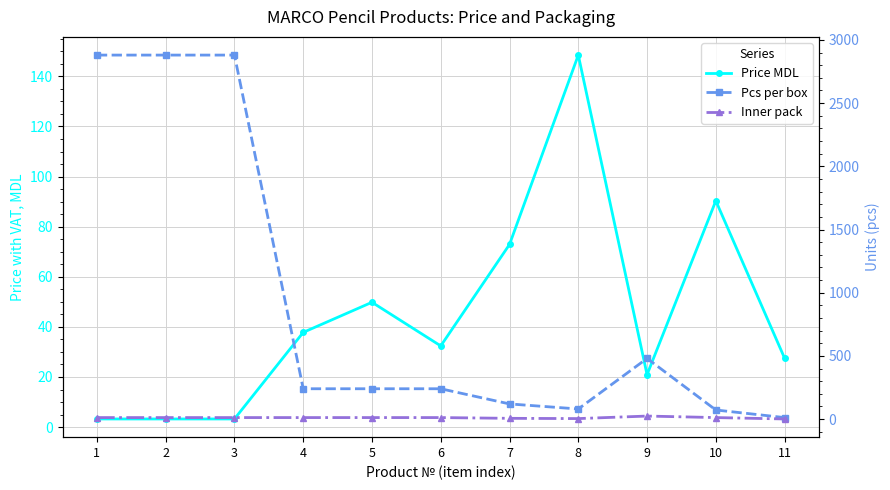

Reading left to right, list all the values displayed in this chart.

Price MDL: 3.2	3.2	3.2	37.8	49.8	32.4	72.9	148.5	20.9	90.3	27.5
Pcs per box: 2880.0	2880.0	2880.0	240.0	240.0	240.0	120.0	80.0	480.0	72.0	12.0
Inner pack: 12.0	12.0	12.0	12.0	12.0	12.0	6.0	4.0	24.0	12.0	1.0